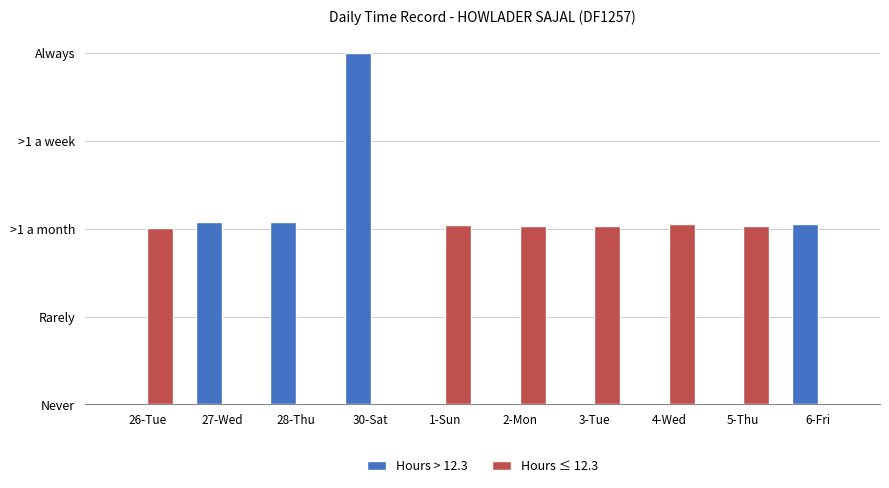

List the series in order of their peak value, lowest first.

Hours ≤ 12.3, Hours > 12.3